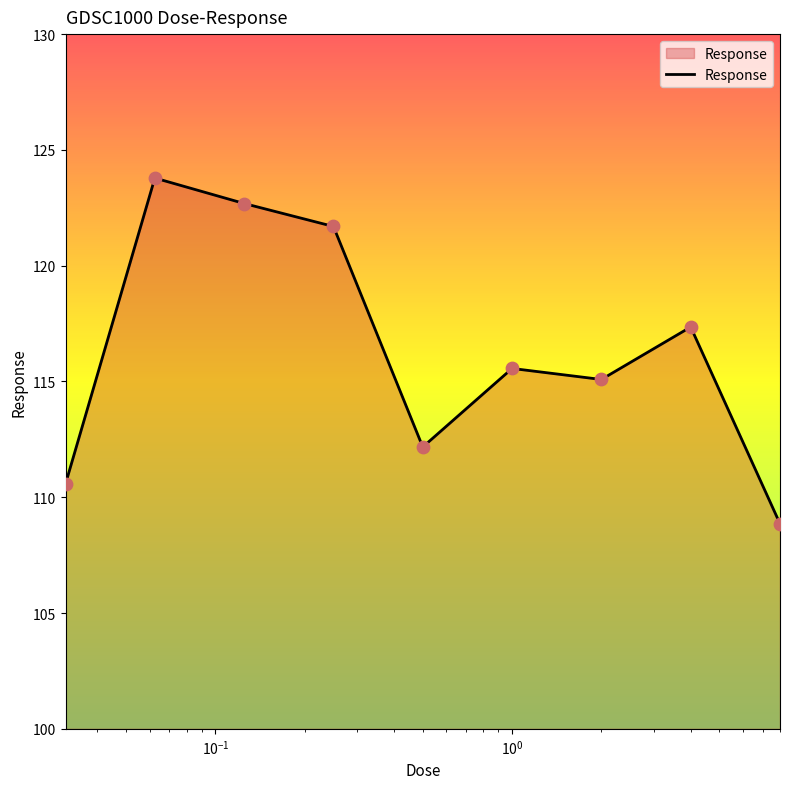

What is the minimum value shown in the chart?

108.9